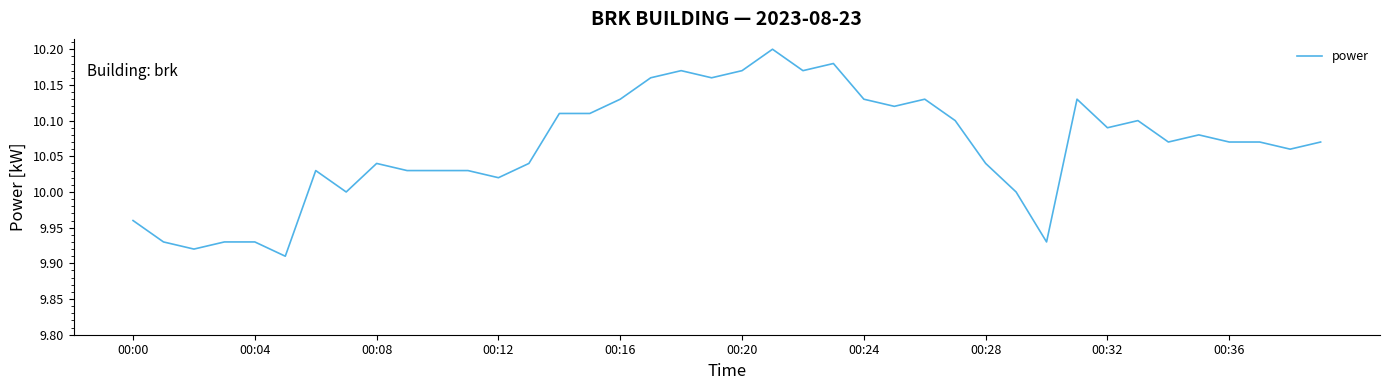

What is the difference between the maximum and minimum values?

0.3